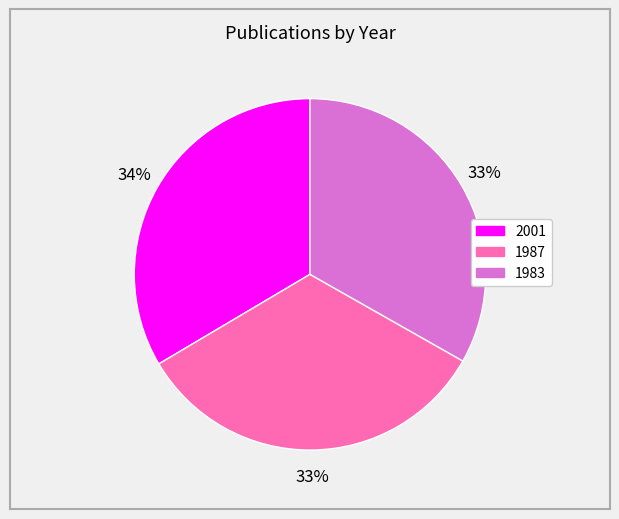

Does 1987 represent more than half of the total?

No